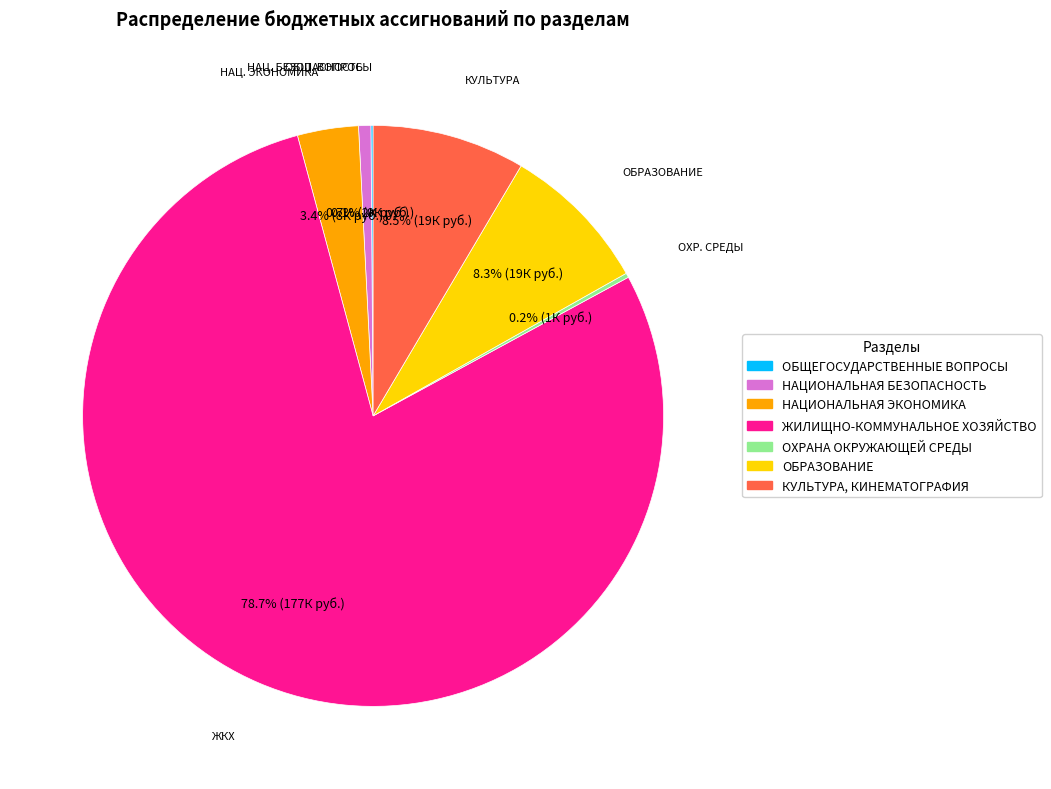

Which category has the biggest portion of the pie?

ЖИЛИЩНО-КОММУНАЛЬНОЕ ХОЗЯЙСТВО